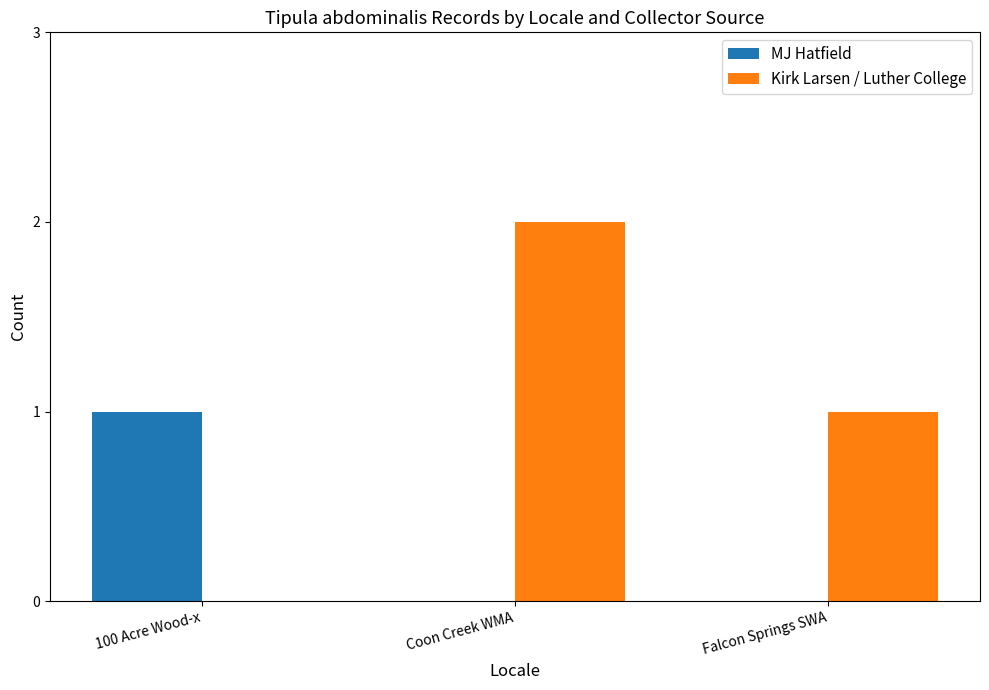

Count the number of categories in the chart.

3